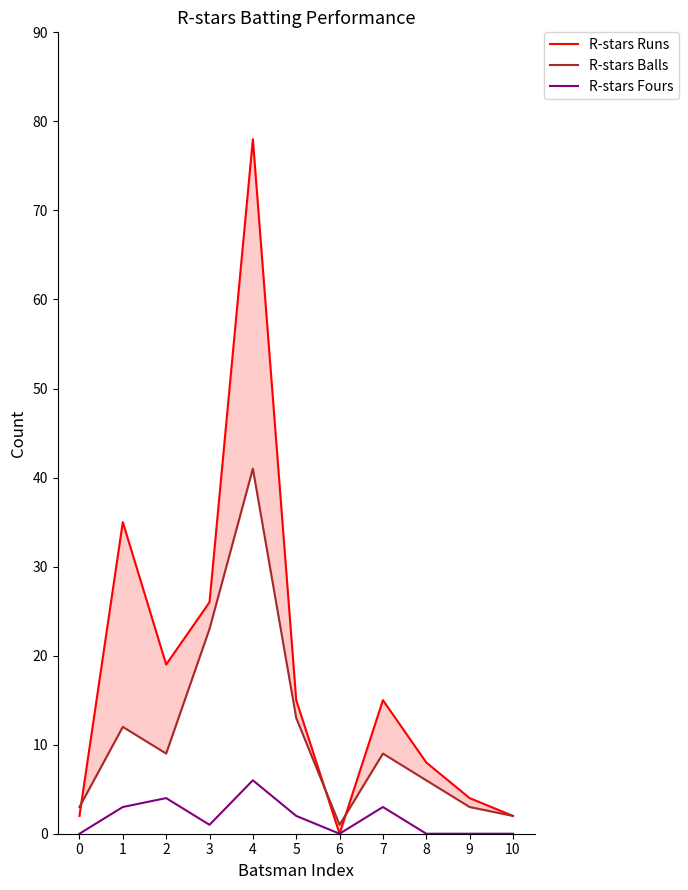

In R-stars Runs, how many points are lower than both neighbors (excluding endpoints)?

2